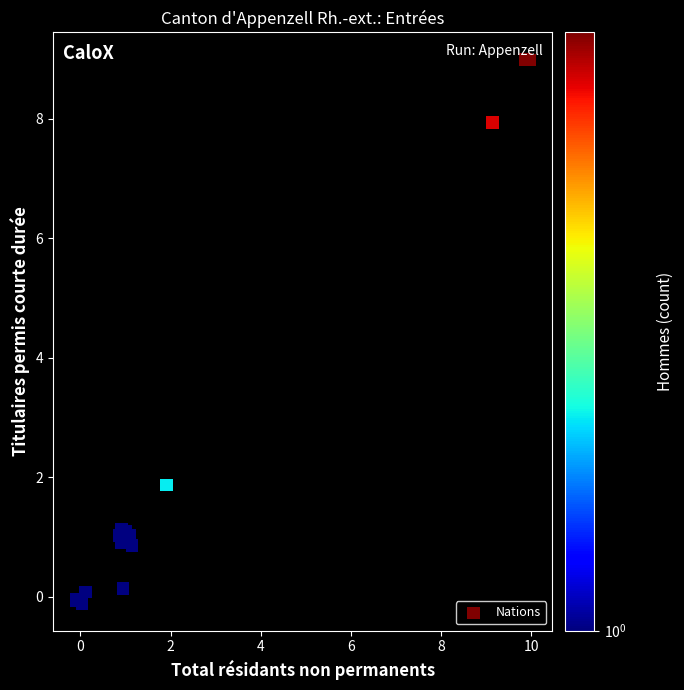

What Y value in the scatter plot is closest to 4?

1.9